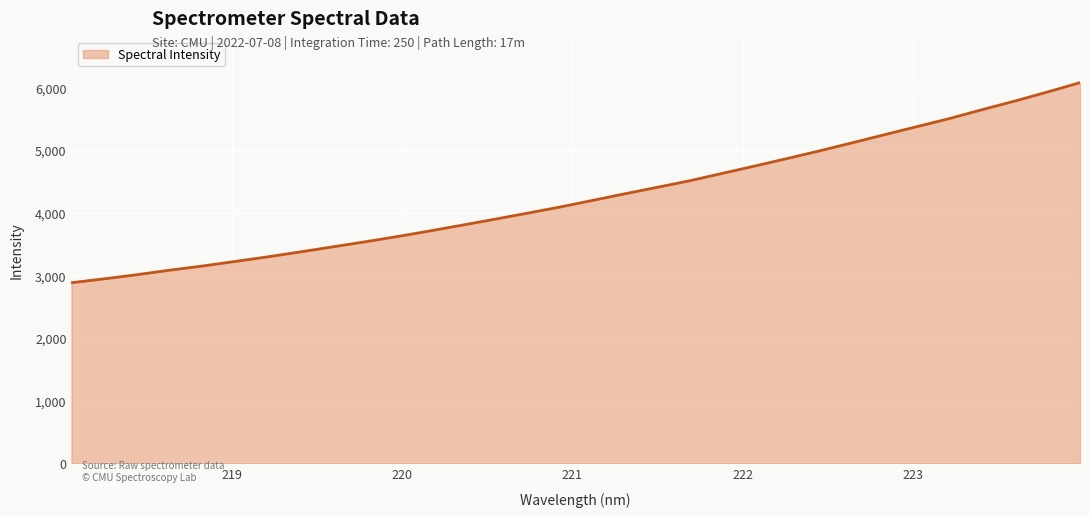

What is the maximum value shown in the chart?

6086.4